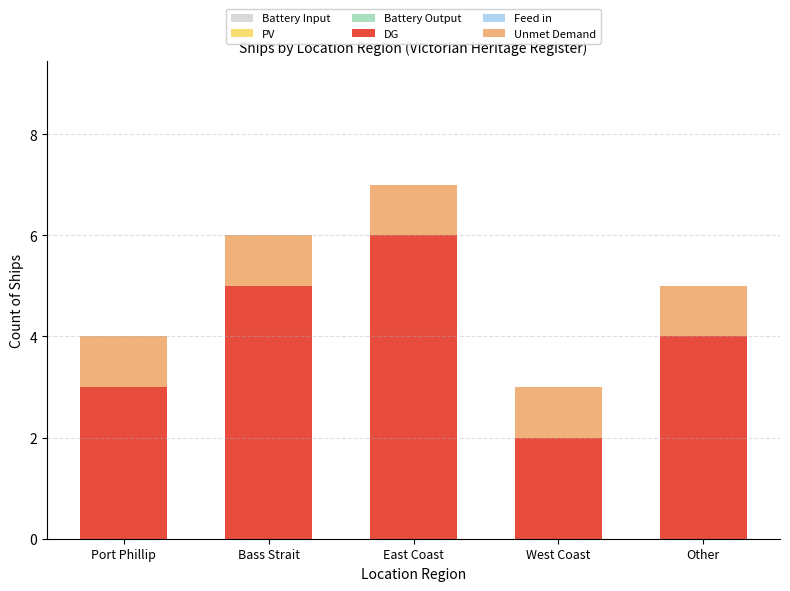

What is the sum of all DG values?

20